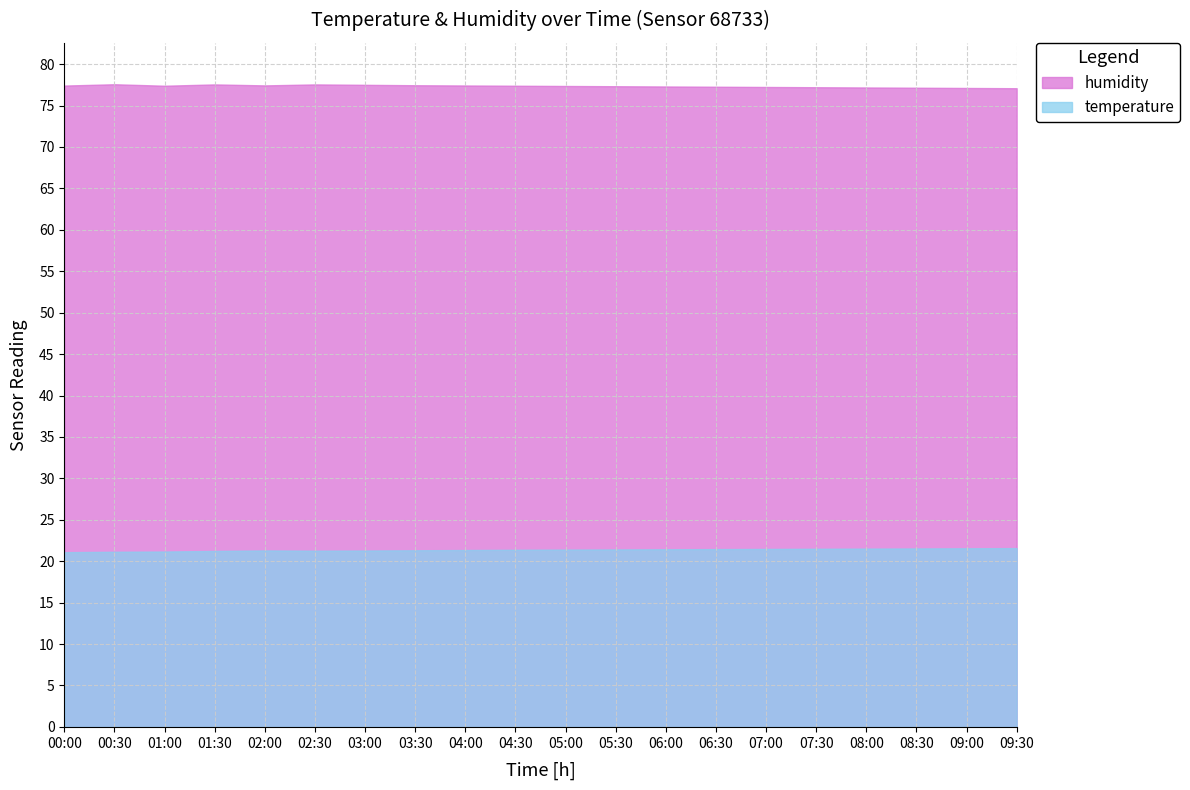

What is the total value across all series at 04:30?

98.8